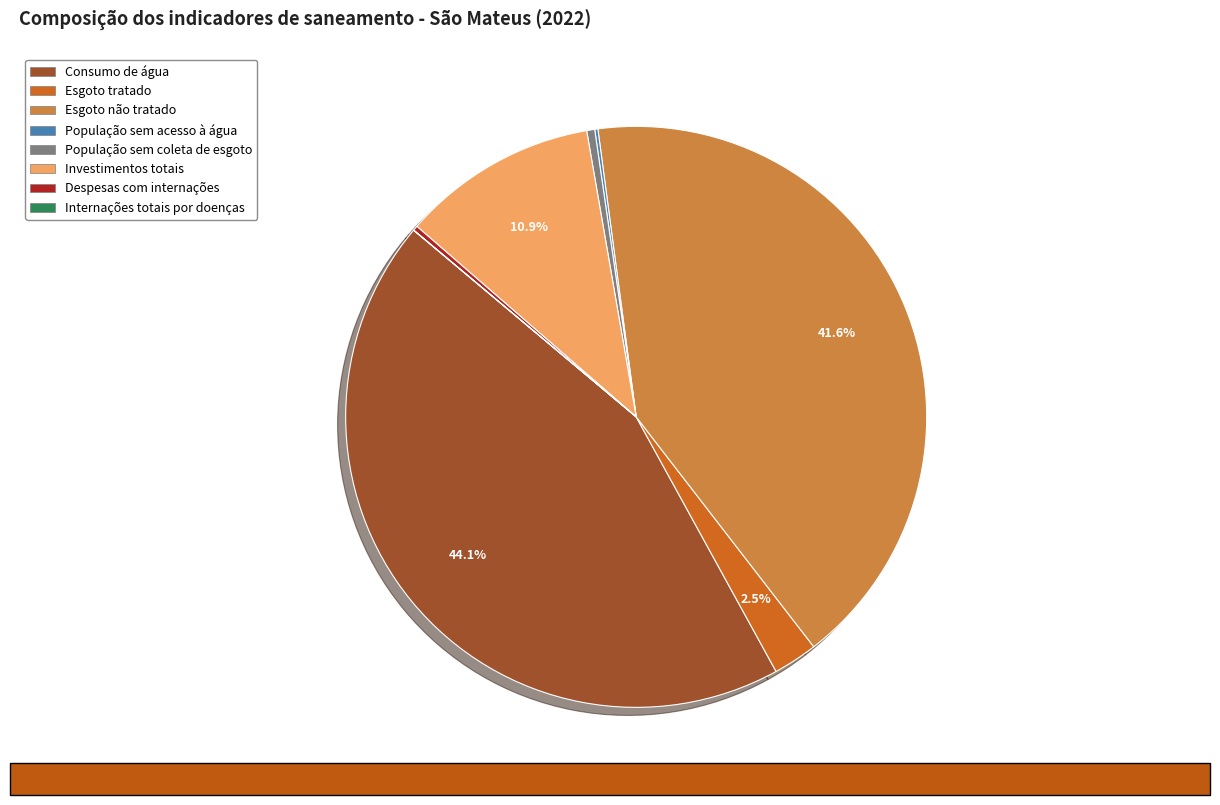

Is there any slice that represents more than half of the pie?

No